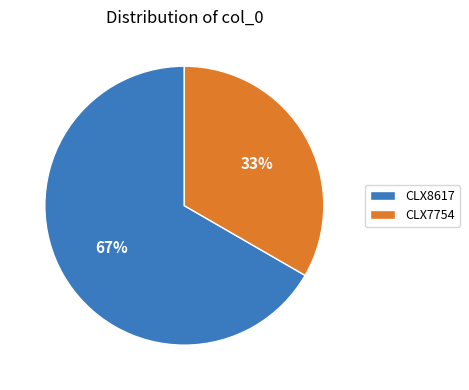

To the nearest percent, what portion does CLX7754 represent?

33%